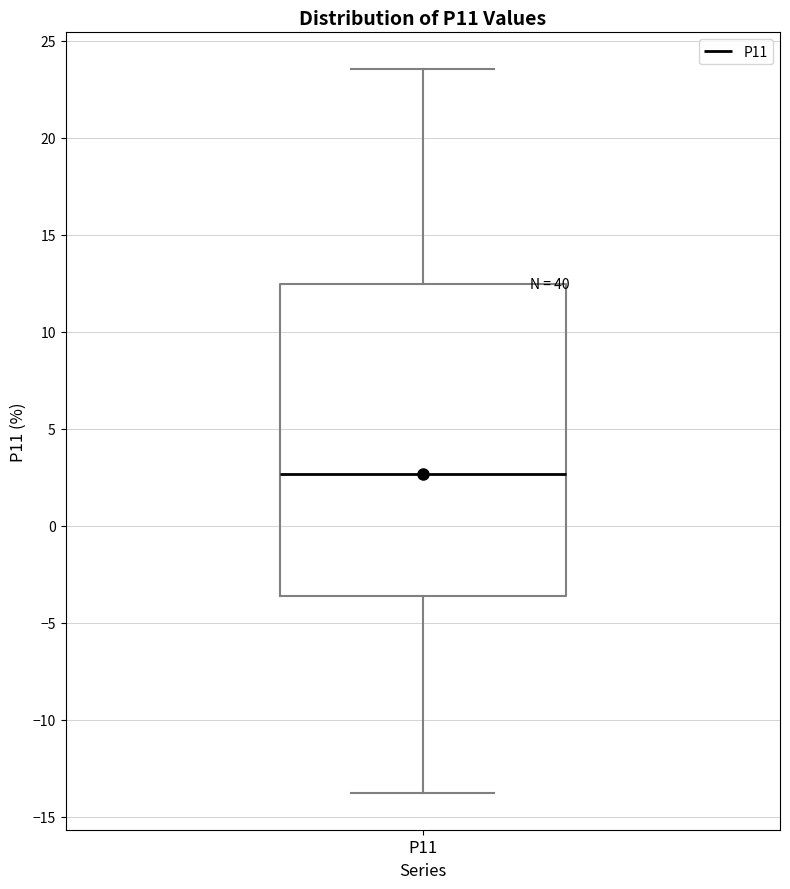

Where does the upper whisker of the box for P11 end on the y-axis? The values are not printed on the chart, so give them approximately, as read against the axis.

23.5